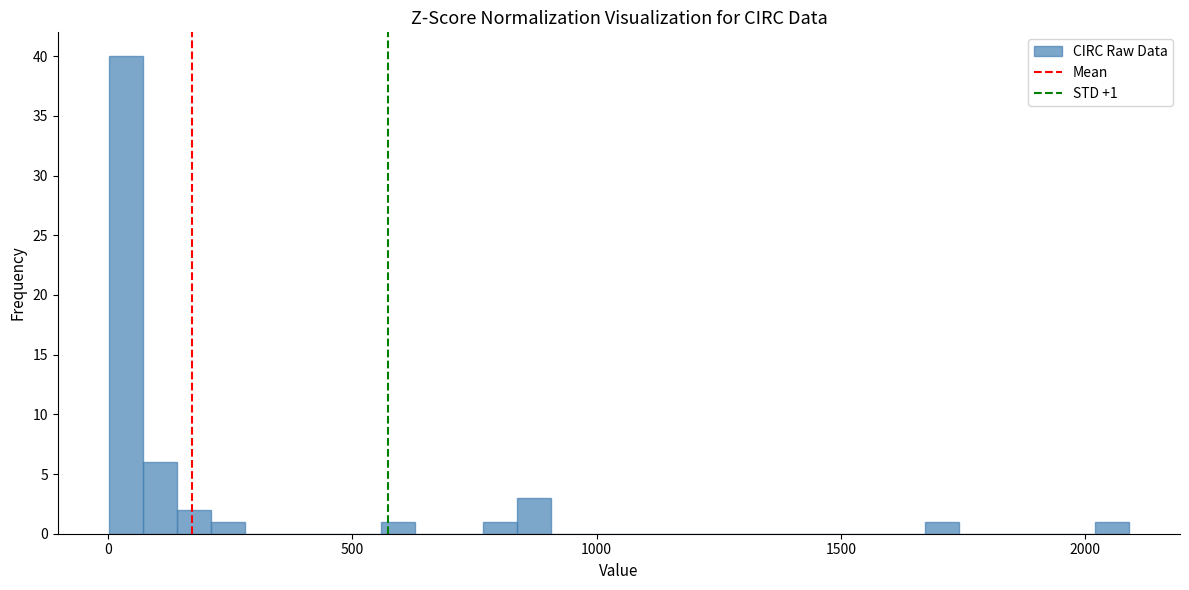

Read against the x-axis, roughly where is the centre of the tallest bar?

50